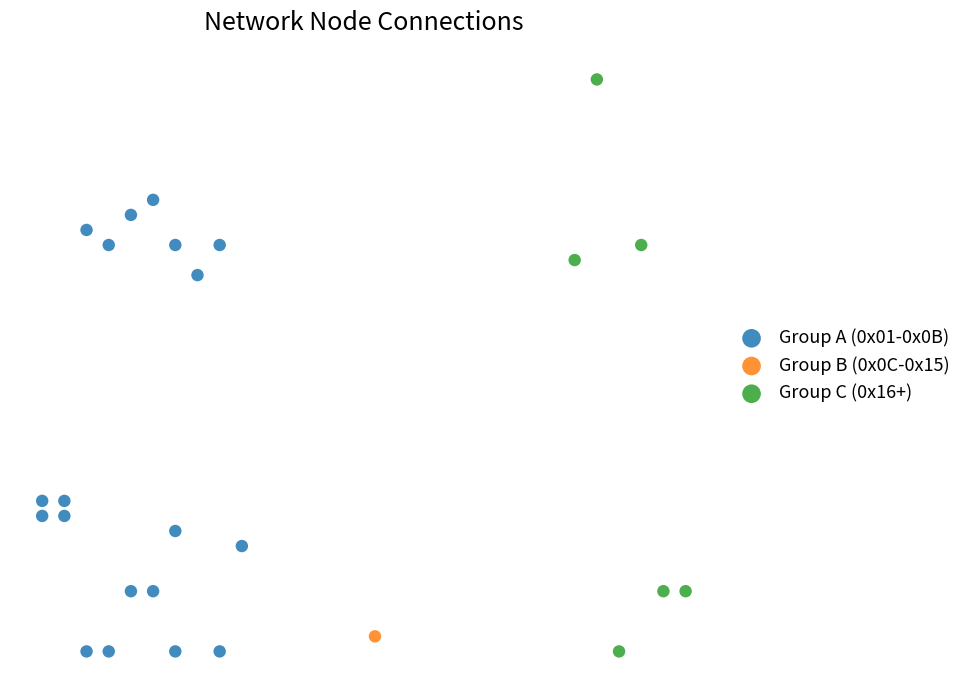

What are all the series names shown in the legend?

Group A (0x01-0x0B), Group B (0x0C-0x15), Group C (0x16+)